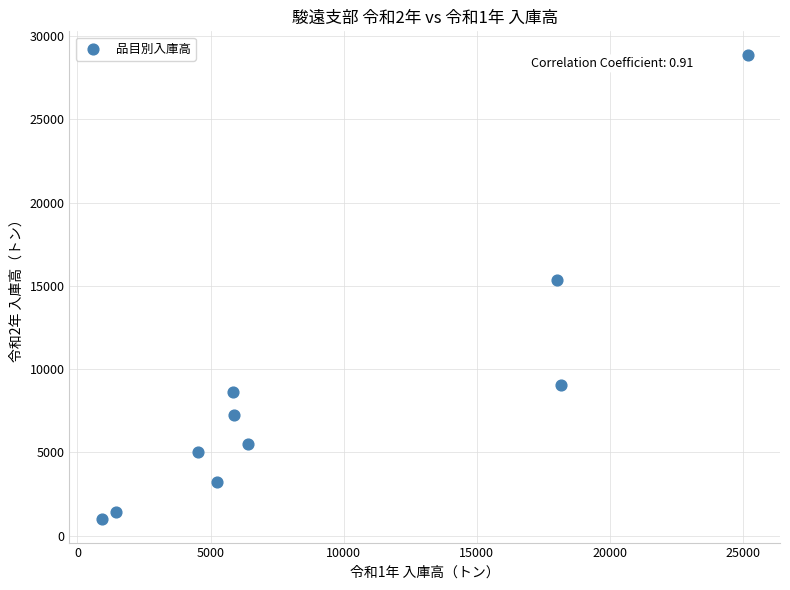

What Y value in the scatter plot is closest to 14938?

15363